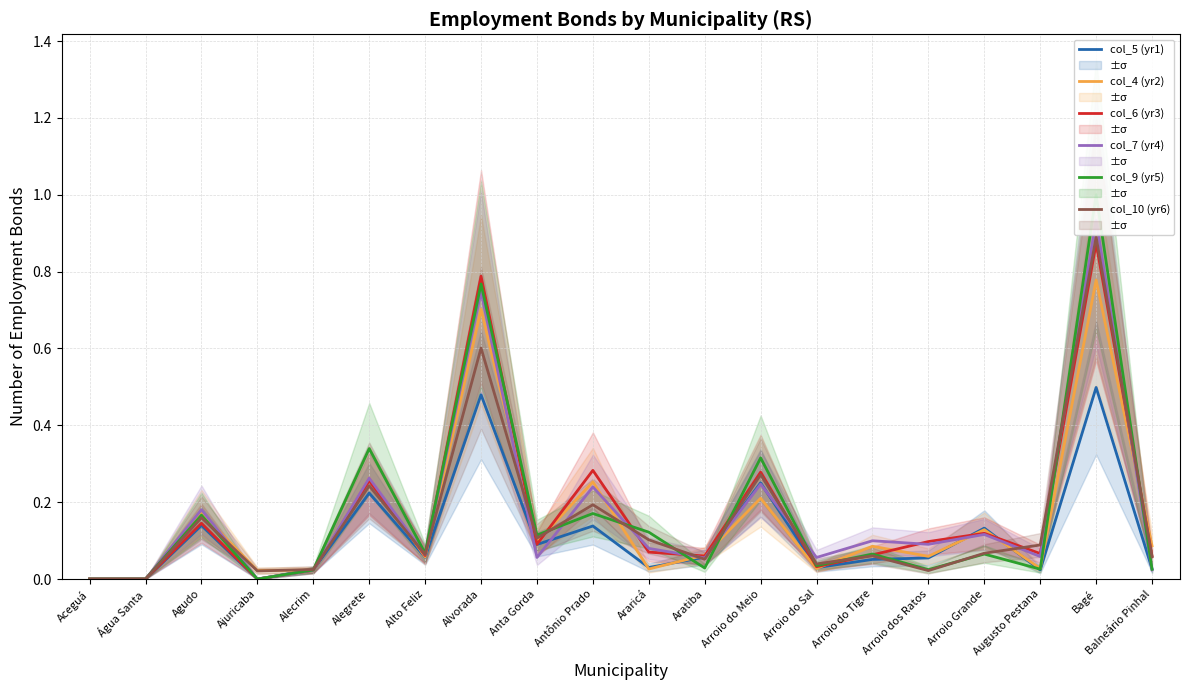

True or false: col_10 (yr6) has a value of 0.1 at Balneário Pinhal.

False